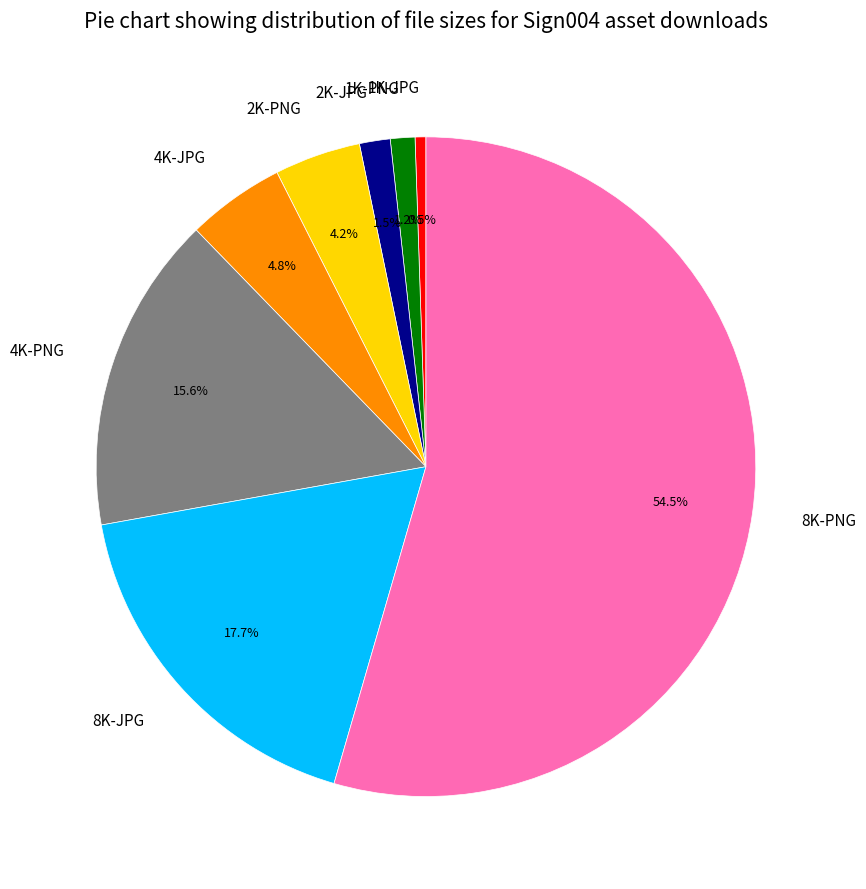

Which category accounts for the majority?

8K-PNG